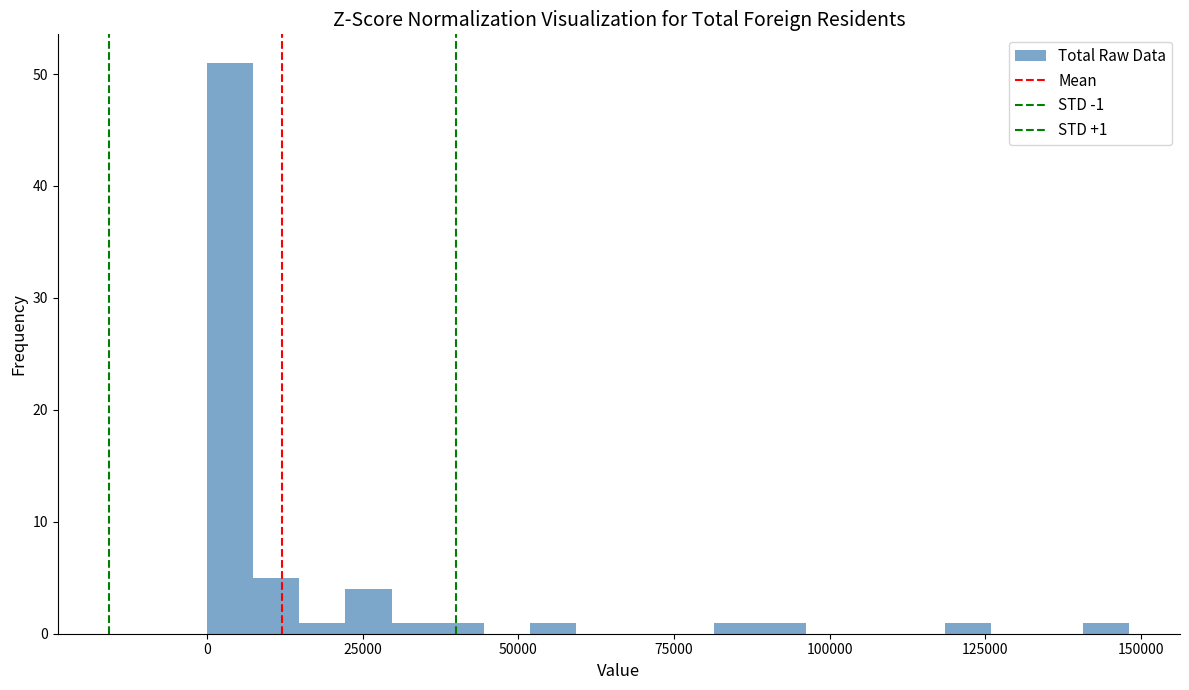

Read against the x-axis, roughly where is the centre of the tallest bar?

5000